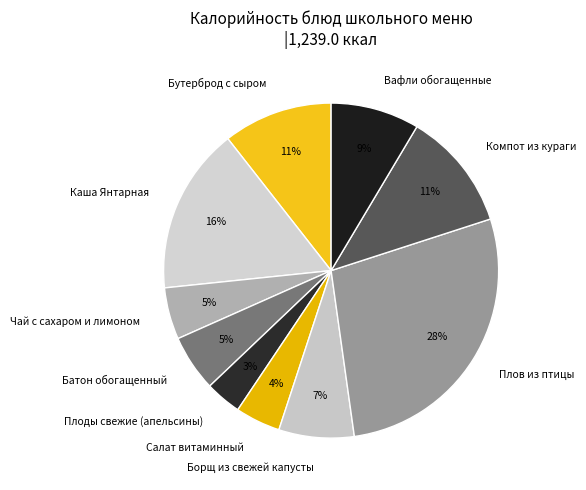

Combined, do Бутерброд с сыром and Чай с сахаром и лимоном account for over 50%?

No